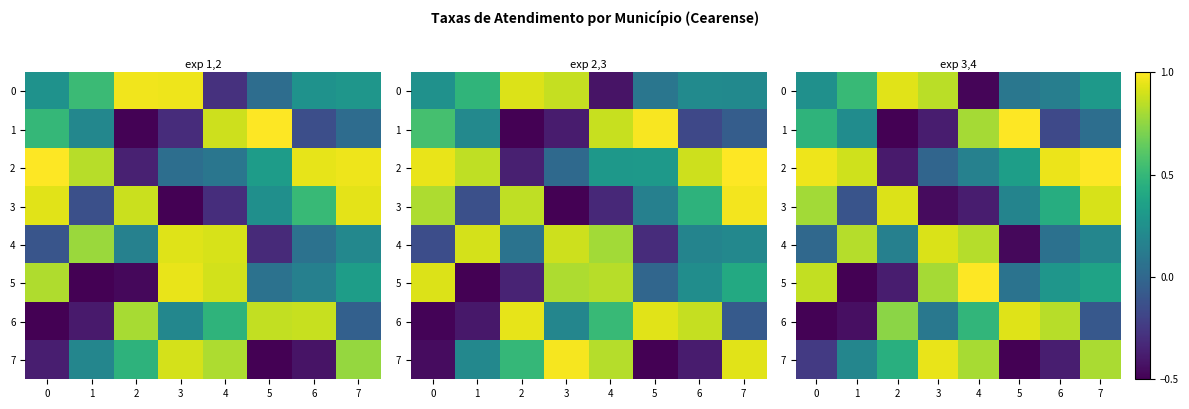

List the series in order of their peak value, lowest first.

row_4, row_3, row_6, row_0, row_7, row_1, row_2, row_5